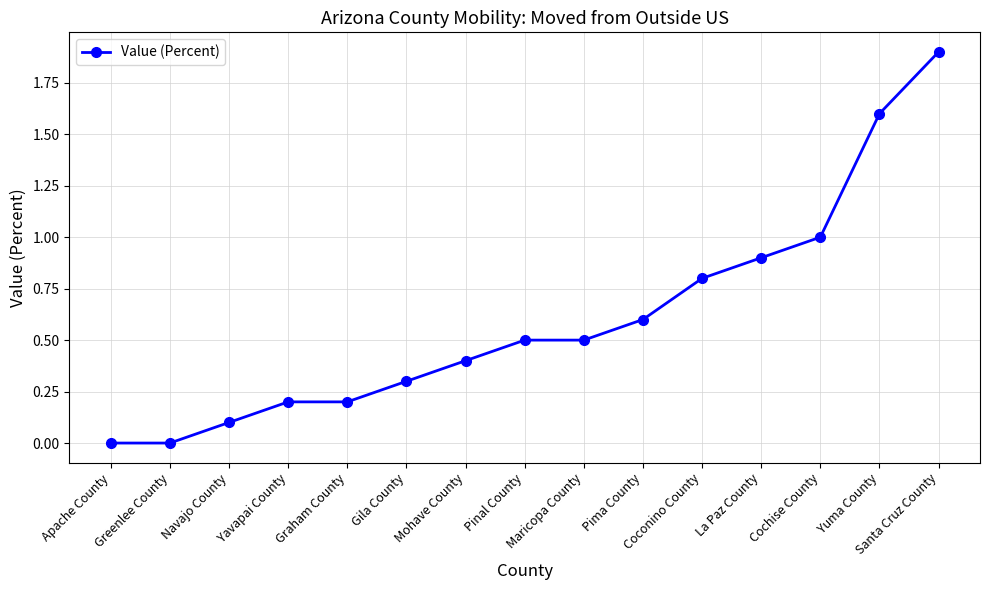

What is the difference between the values at La Paz County and Gila County?

0.6